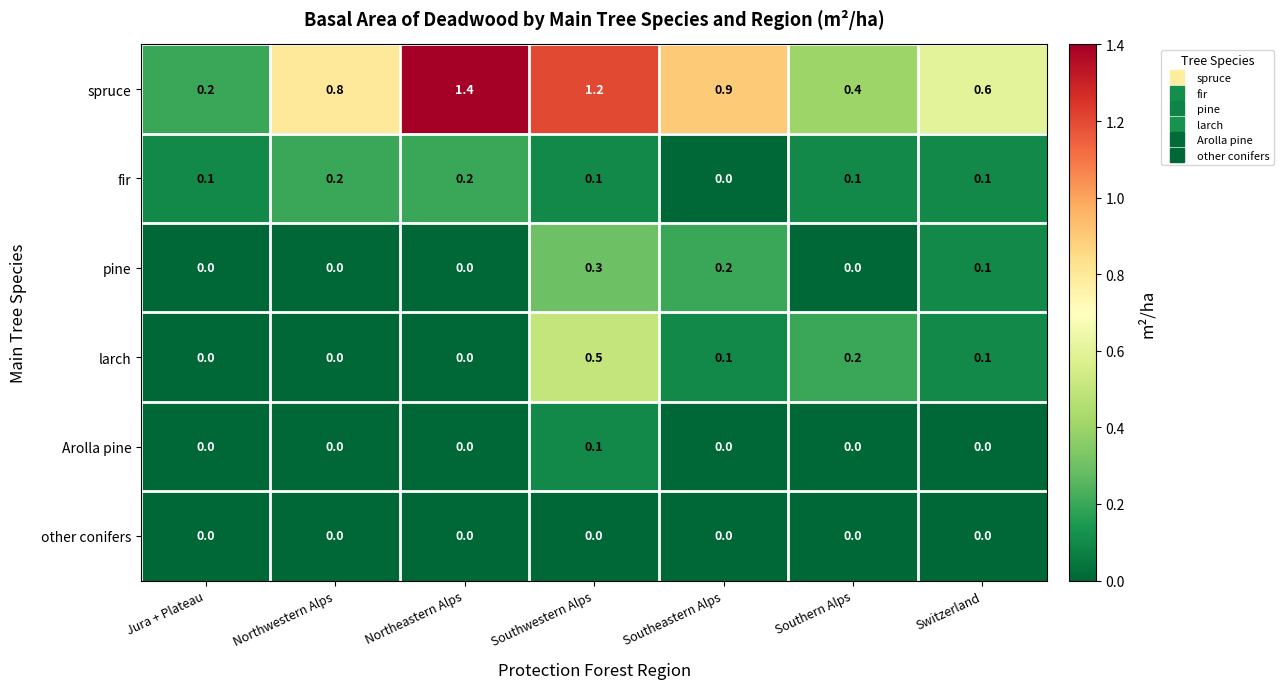

List the series in order of their peak value, lowest first.

other conifers, Arolla pine, fir, pine, larch, spruce